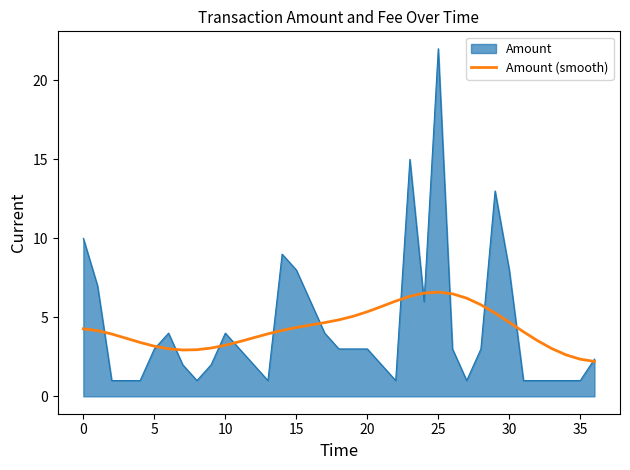

What is the maximum value shown in the chart?

22.0